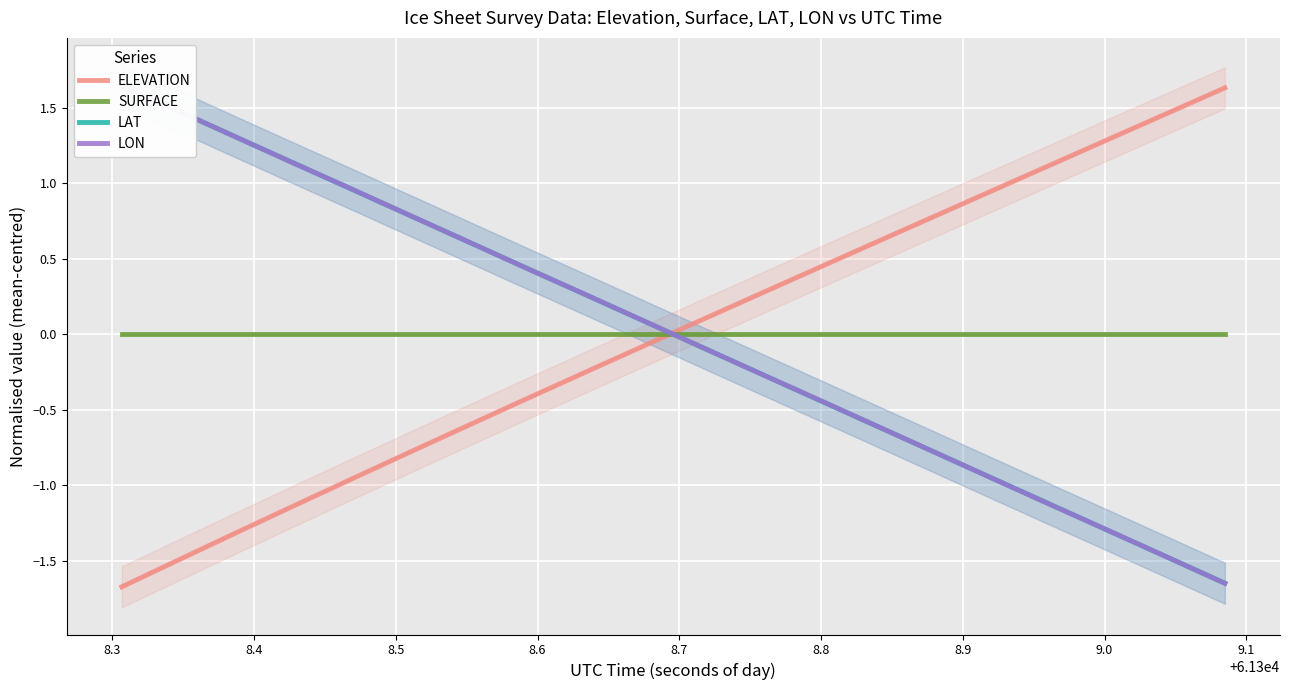

What is the lowest value of the ELEVATION series?

-1.7